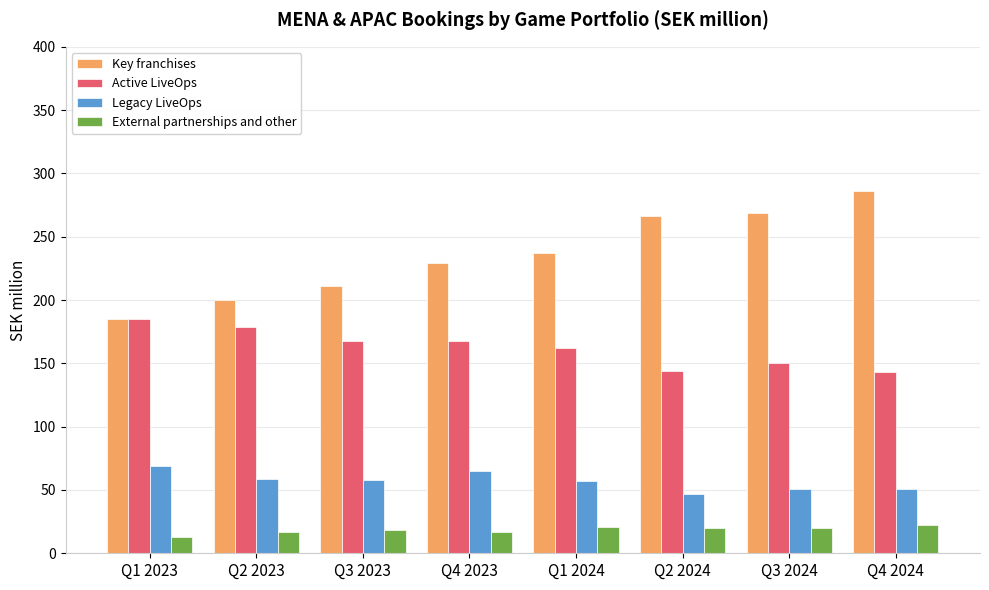

Rank the series by their average value, from highest to lowest.

Key franchises, Active LiveOps, Legacy LiveOps, External partnerships and other